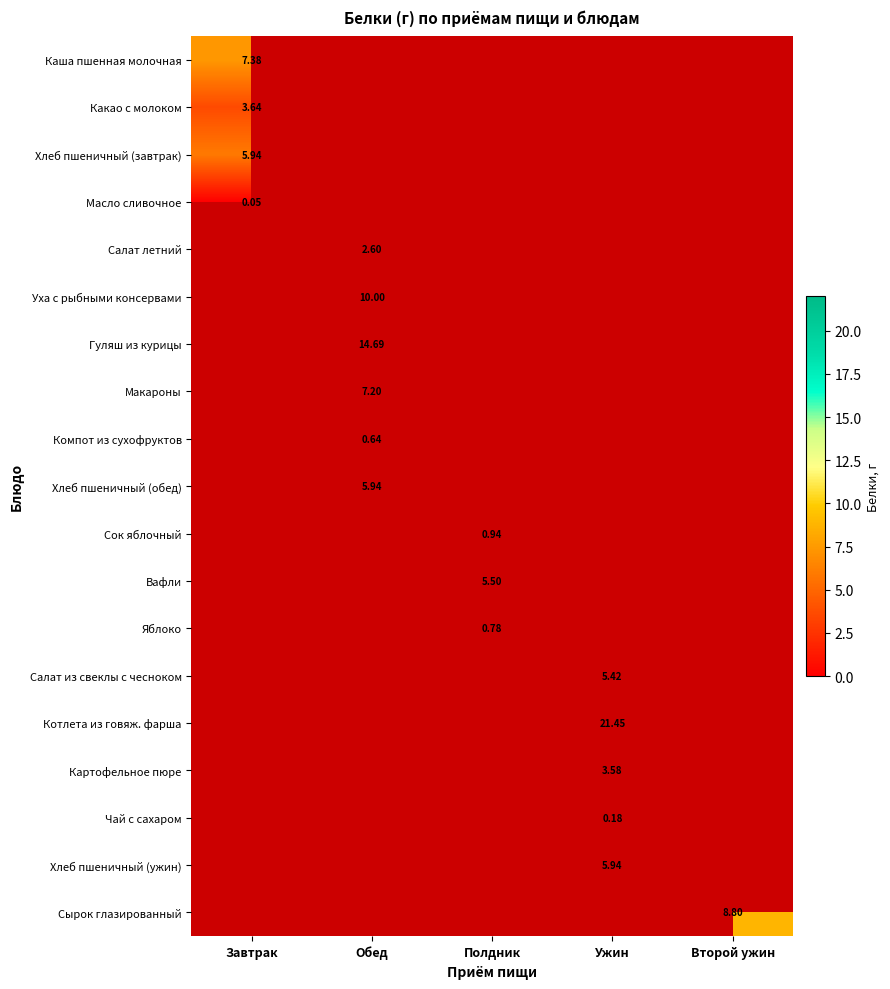

Count the number of data series in this chart.

19